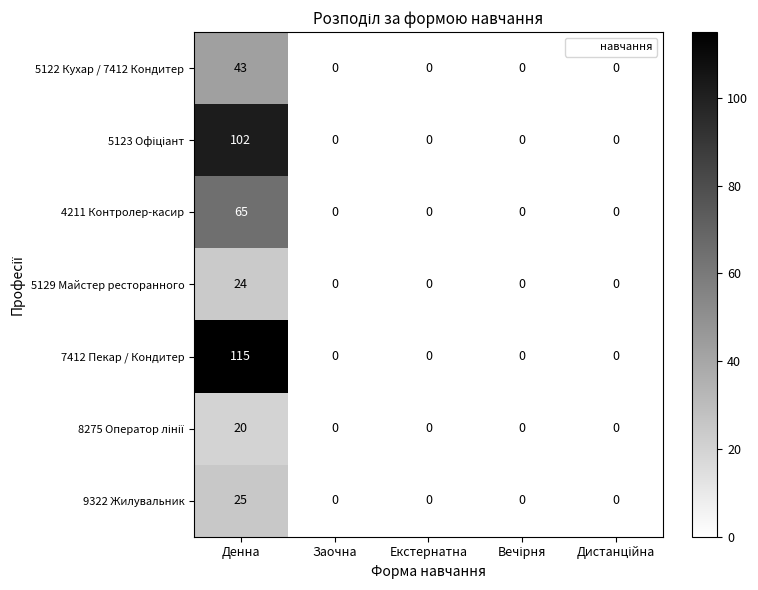

How many data points does each series have?

5